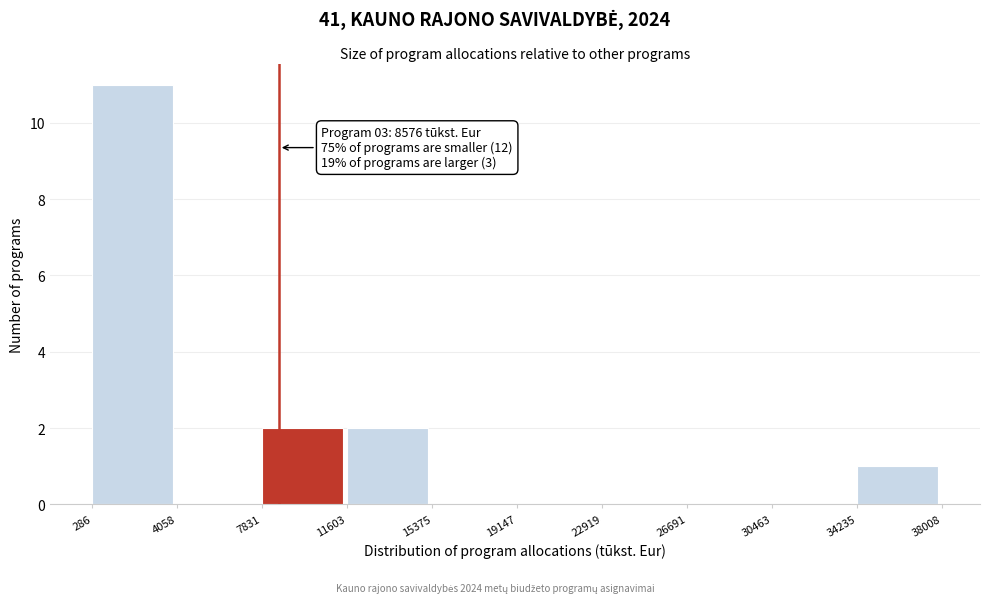

Which range on the x-axis has the tallest bar?

286 to 4058